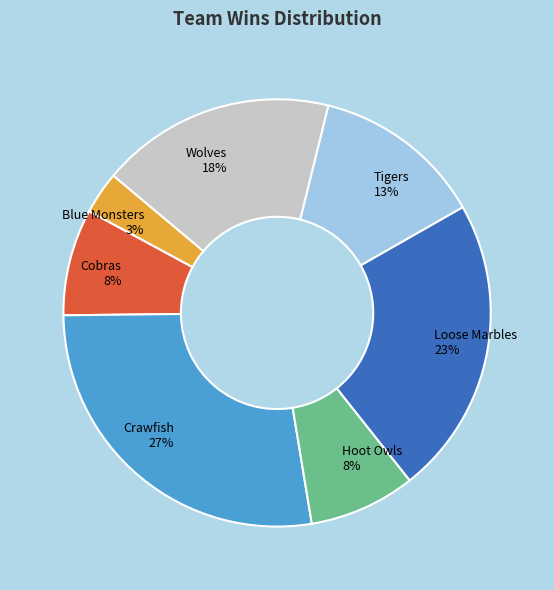

How many segments does this pie chart have?

7